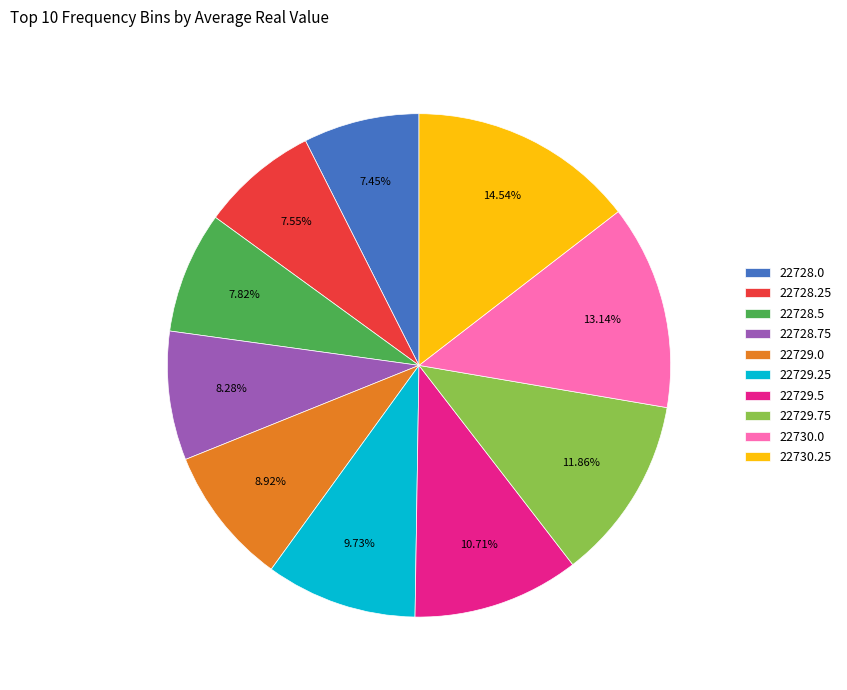

To the nearest percent, what portion does 22728.75 represent?

8%